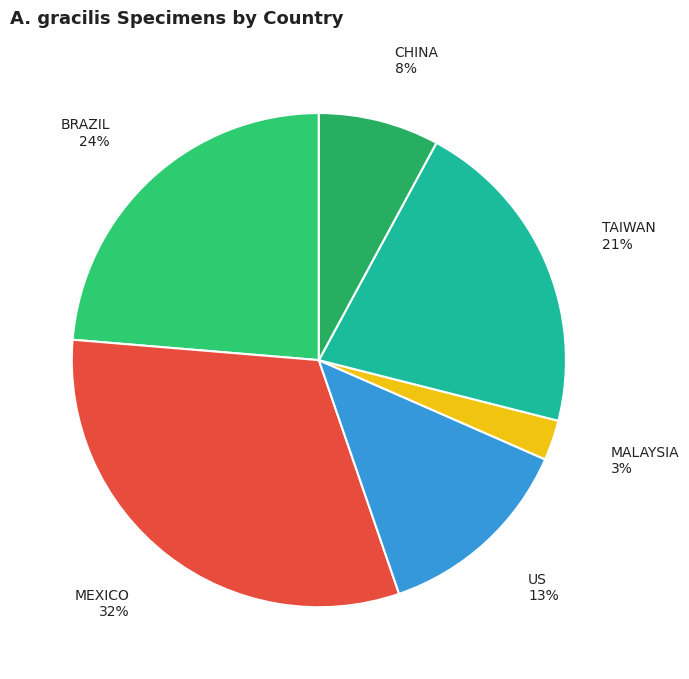

Is there a majority slice in this chart?

No